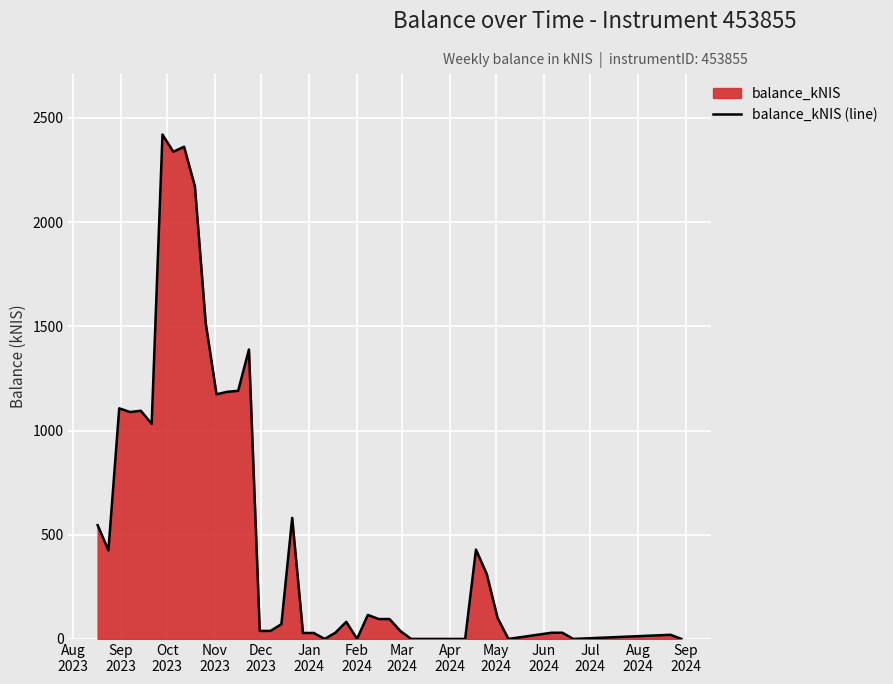

What is the greatest value displayed?

2420.6